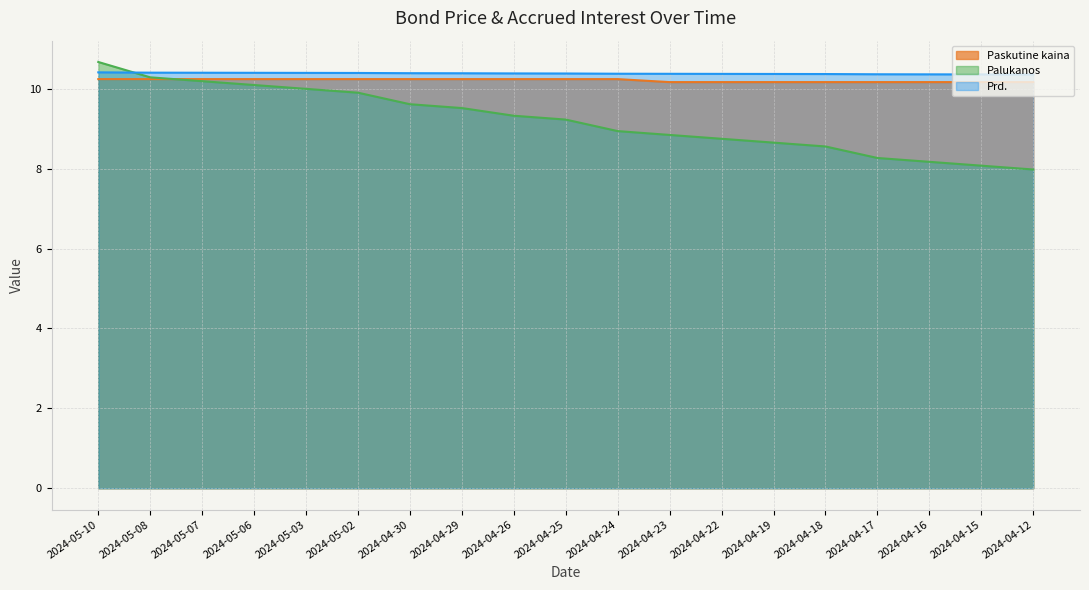

Between which two adjacent categories do Prd. and Palukanos first intersect?

2024-05-10 and 2024-05-08